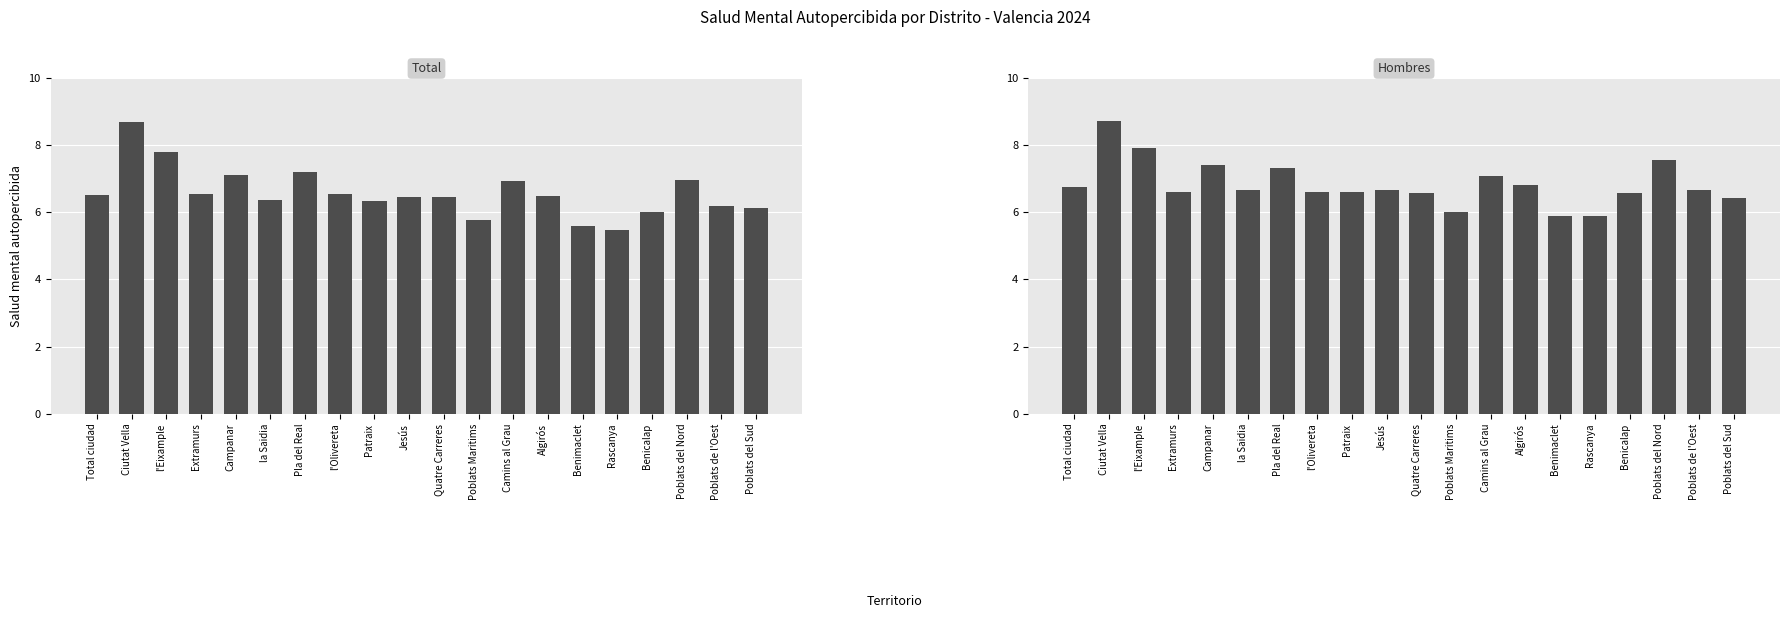

What is the average value of the Hombres series?

6.8